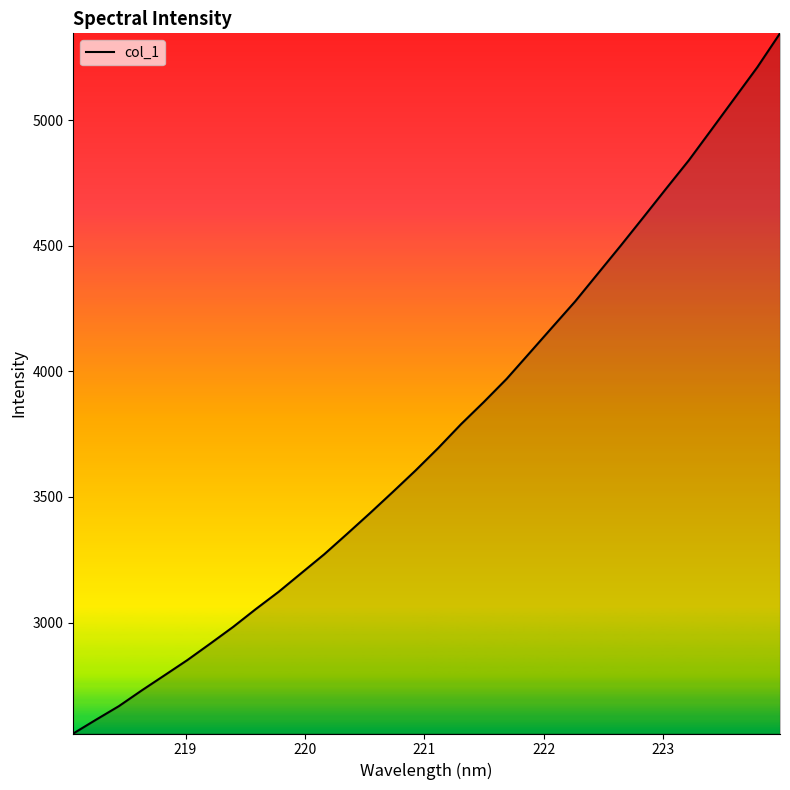

What is the greatest value displayed?

5345.4